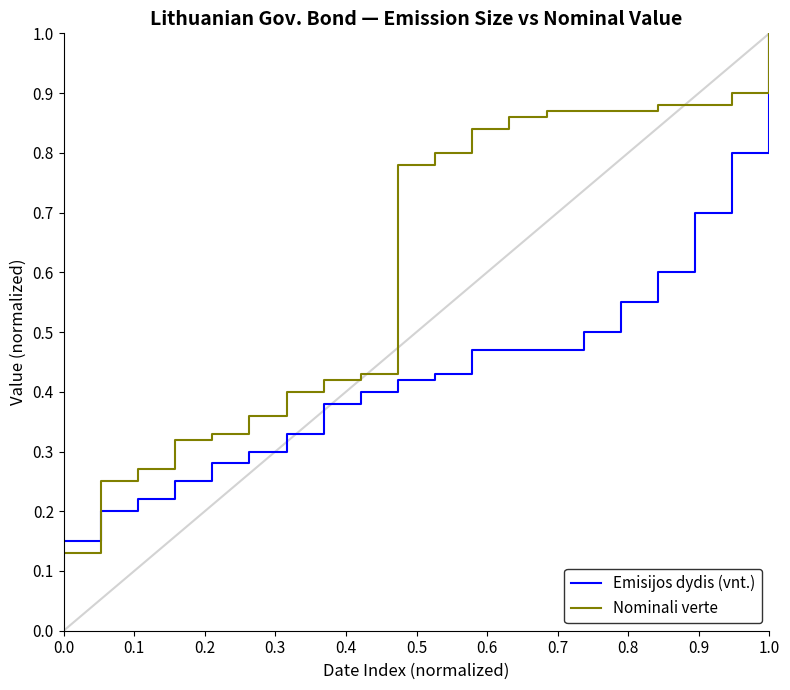

What is the highest value of the Nominali verte series?

1.0